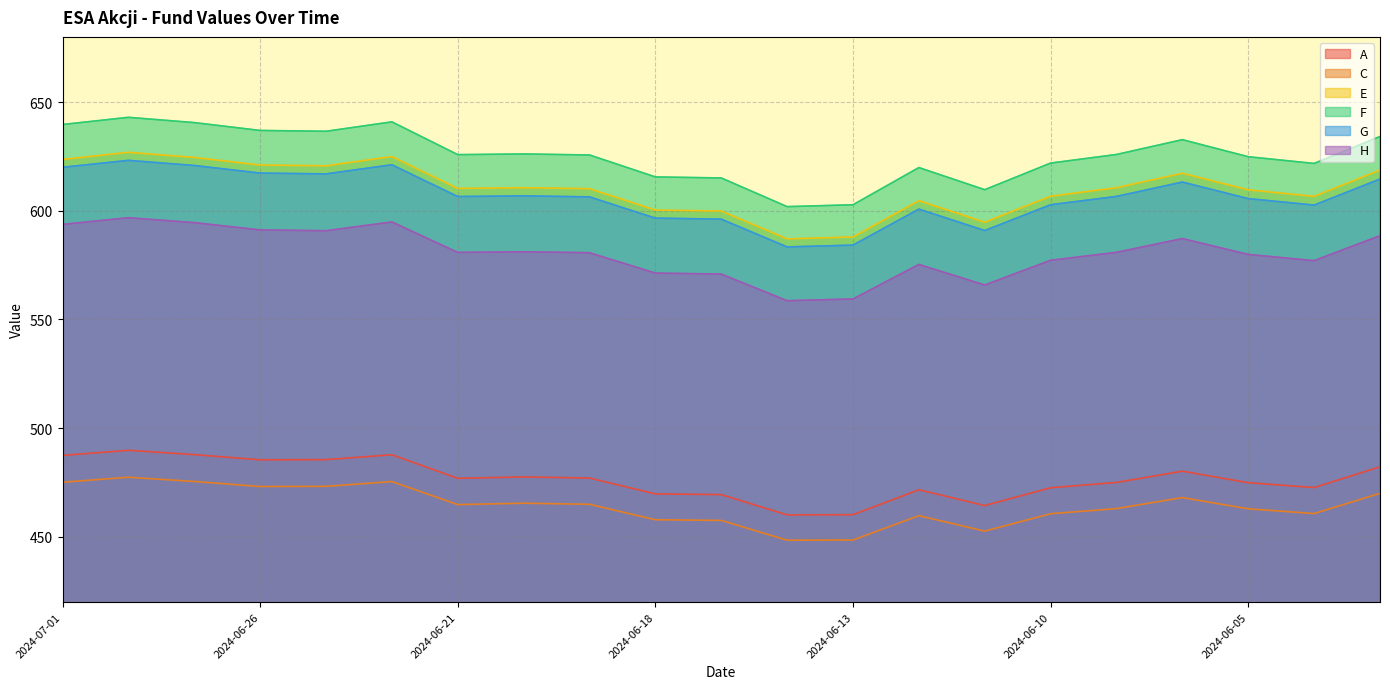

How many data points in F are above 625?

12